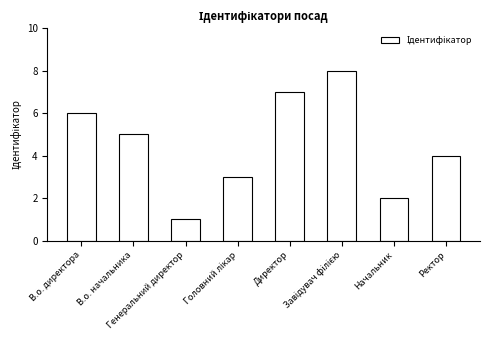

Where is the data nearest to the value 4?

Ректор